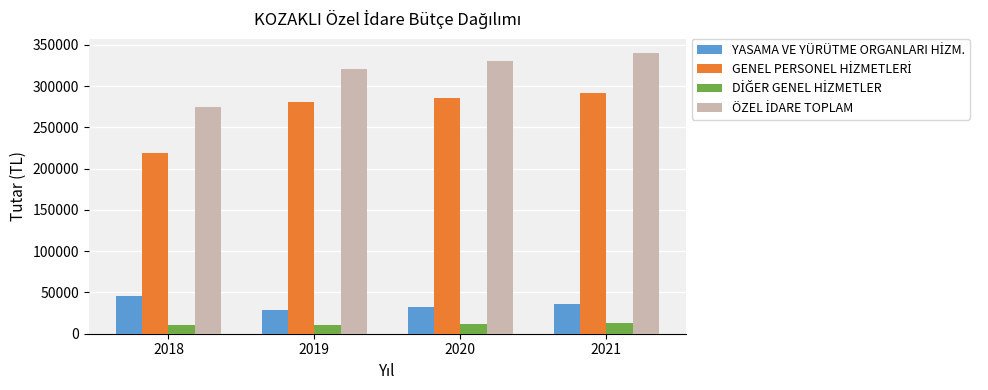

At how many categories does at least one series exceed 207294?

4